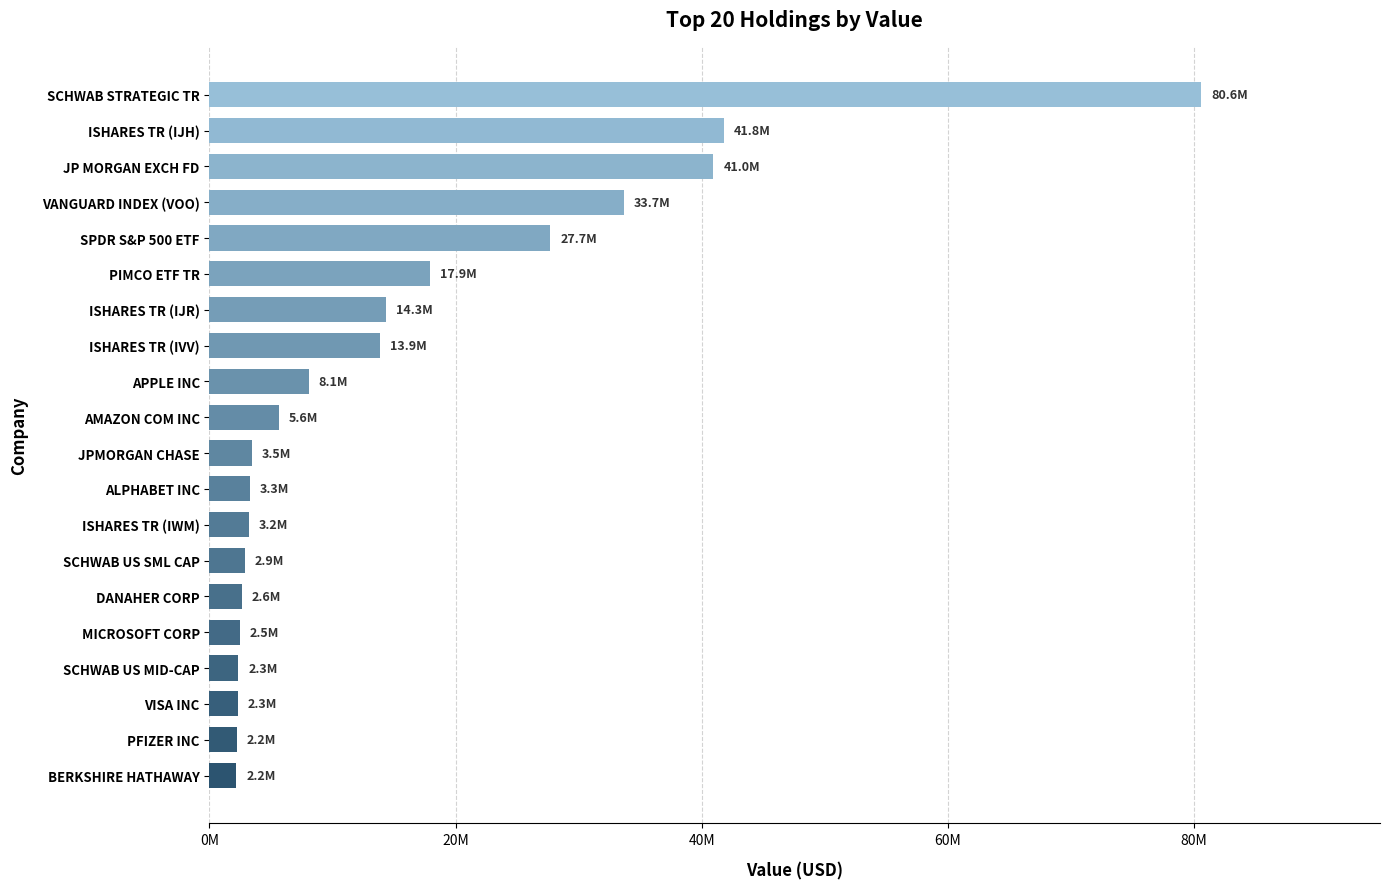

Which label corresponds to the largest value in the chart?

SCHWAB STRATEGIC TR